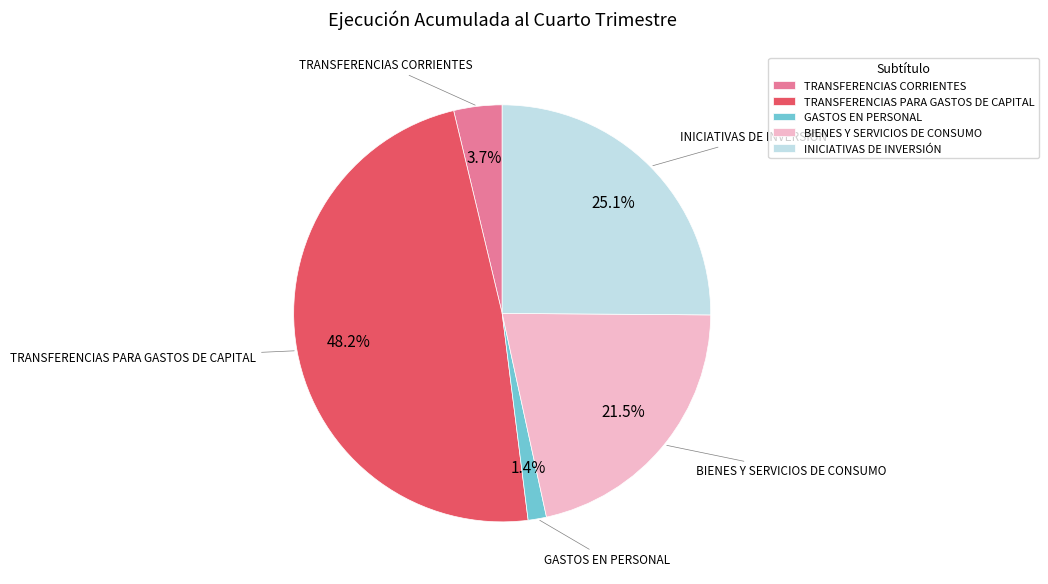

What is the smallest slice in the pie chart?

GASTOS EN PERSONAL